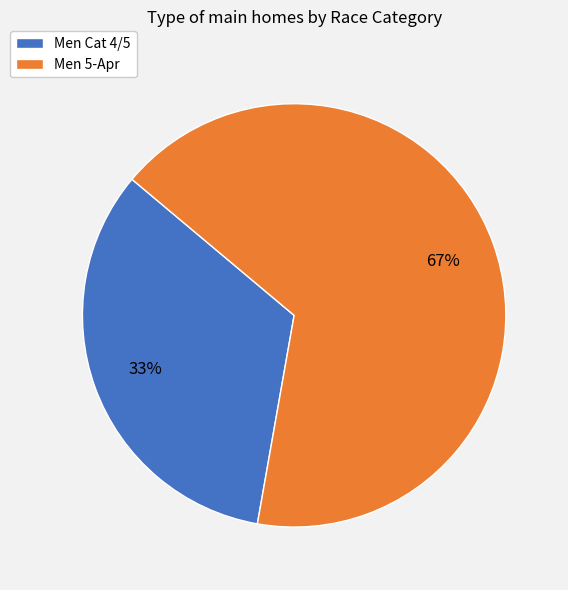

Count the number of slices in the pie.

2